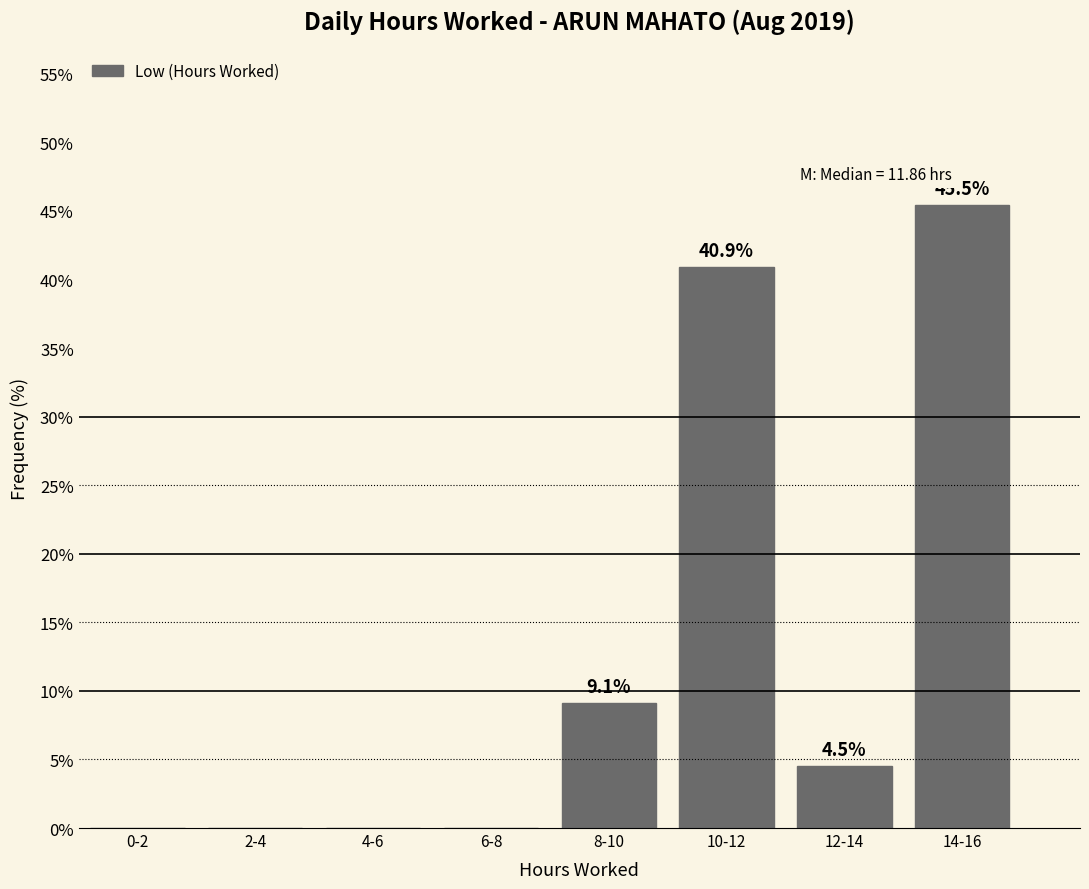

Reading left to right, transcribe all the data shown in this chart.

0-2=0.0	2-4=0.0	4-6=0.0	6-8=0.0	8-10=9.1	10-12=40.9	12-14=4.5	14-16=45.5